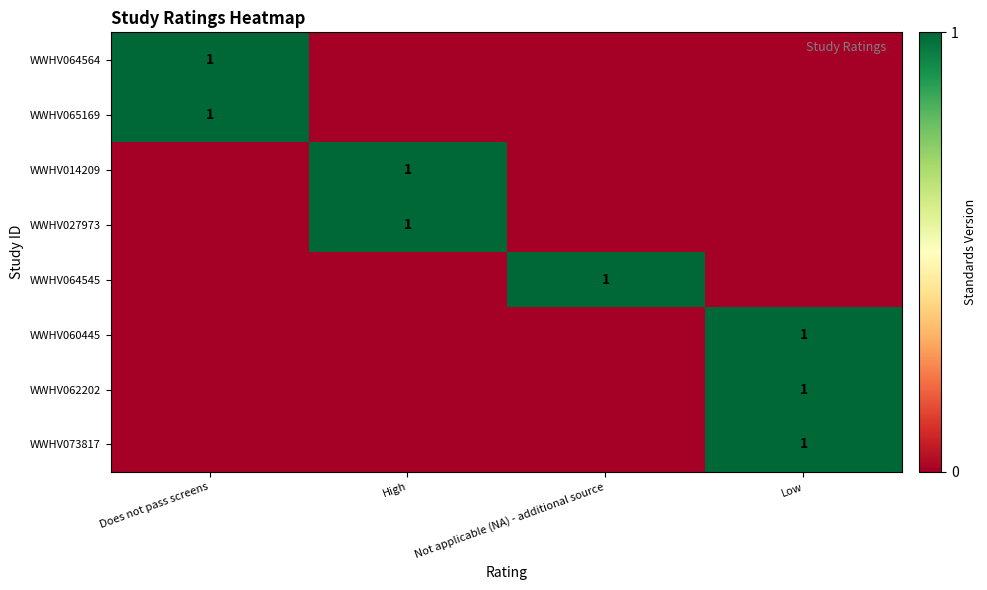

The WWHV065169 series shows 0 at Does not pass screens. True or false?

False